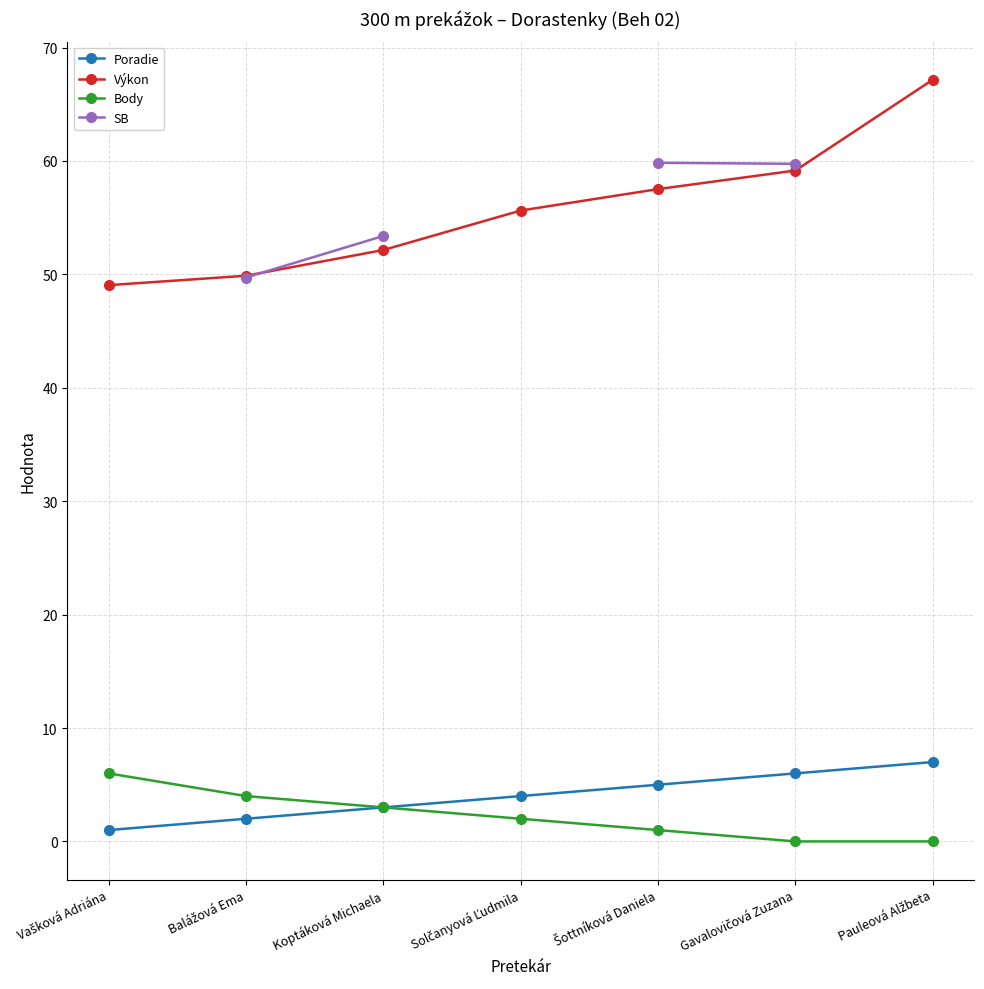

What is the average value of the Body series?

2.3